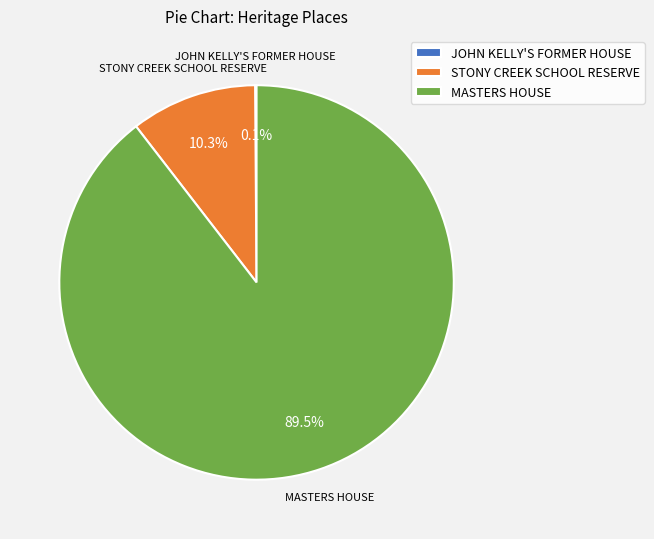

The STONY CREEK SCHOOL RESERVE slice represents 10% of the pie. True or false?

True